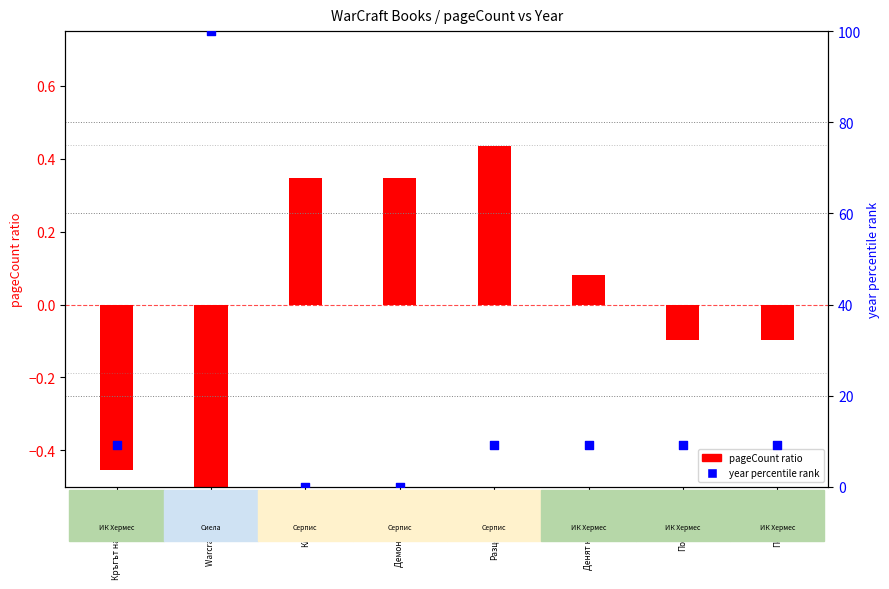

Which has a higher value, Денят на дракона or Кръгът на омразата?

Денят на дракона